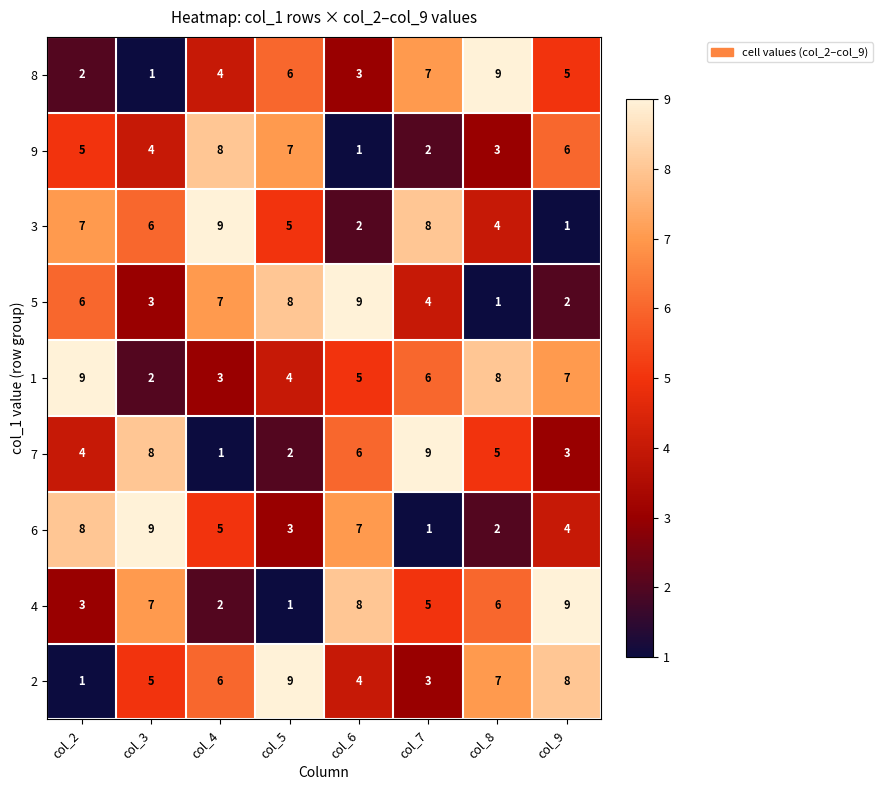

Which series changed the most between col_4 and col_8?

5